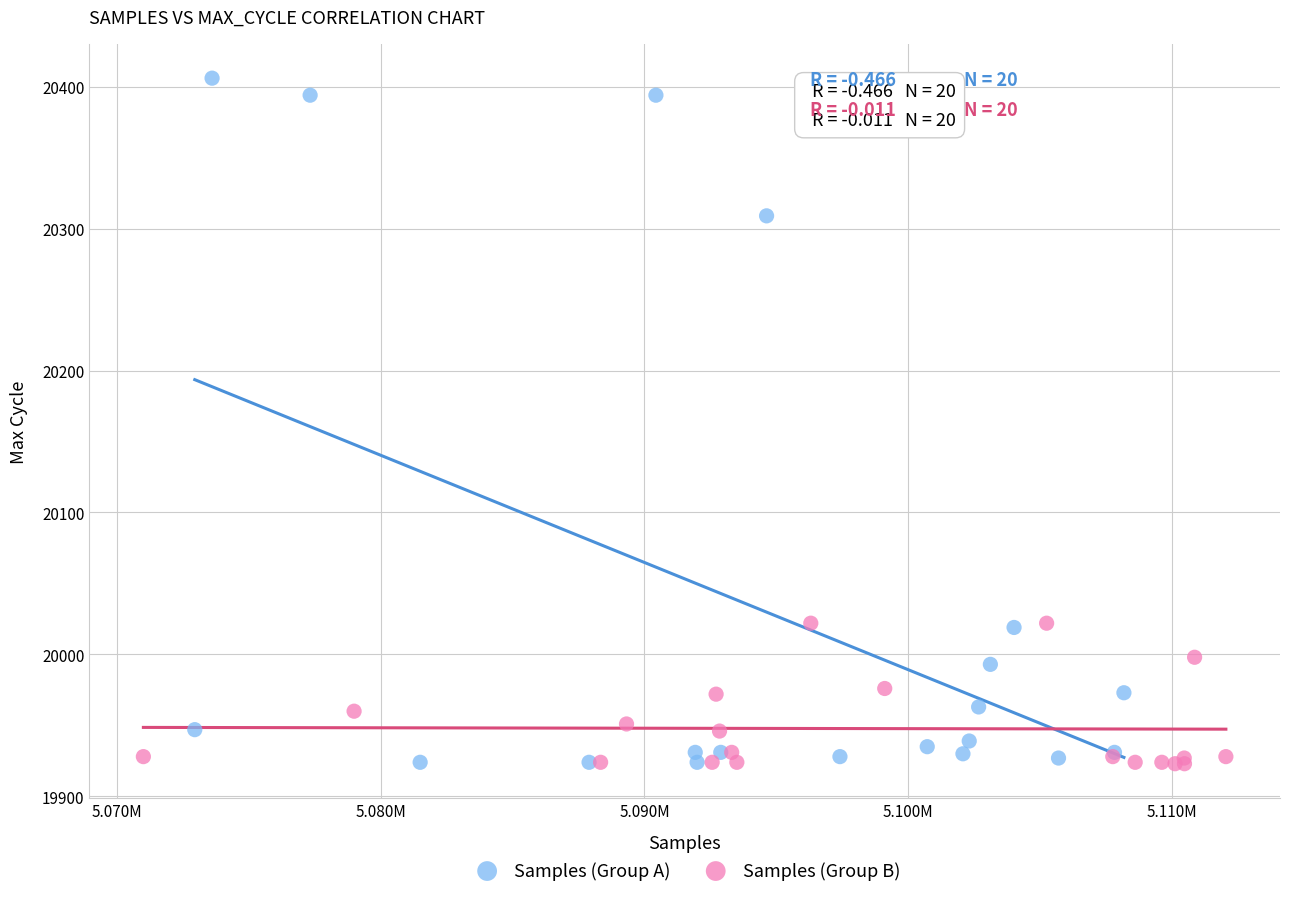

Which series has the widest spread of Y values?

Samples (Group A)